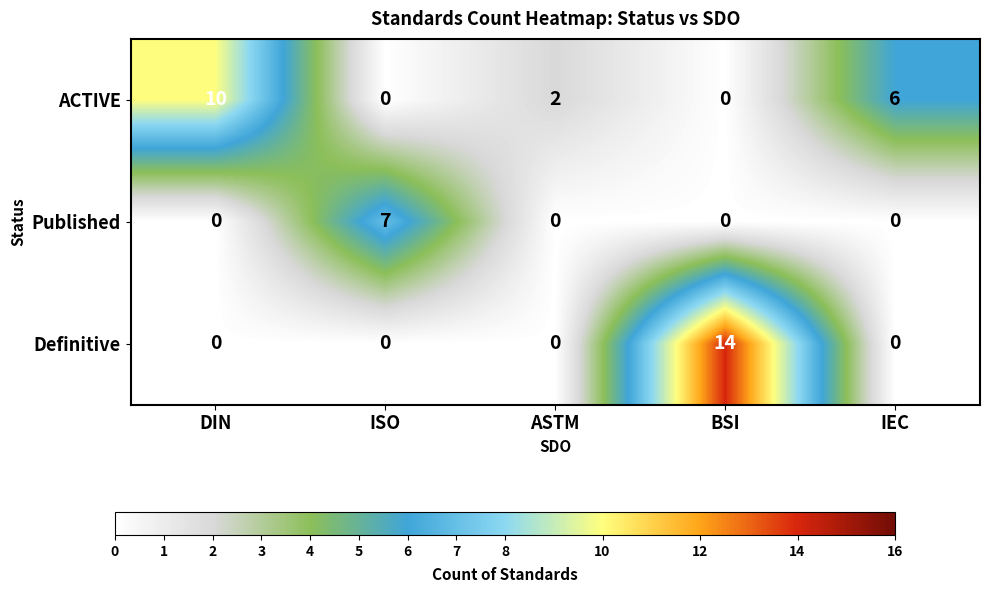

List the series in order of their overall mean, highest first.

ACTIVE, Definitive, Published